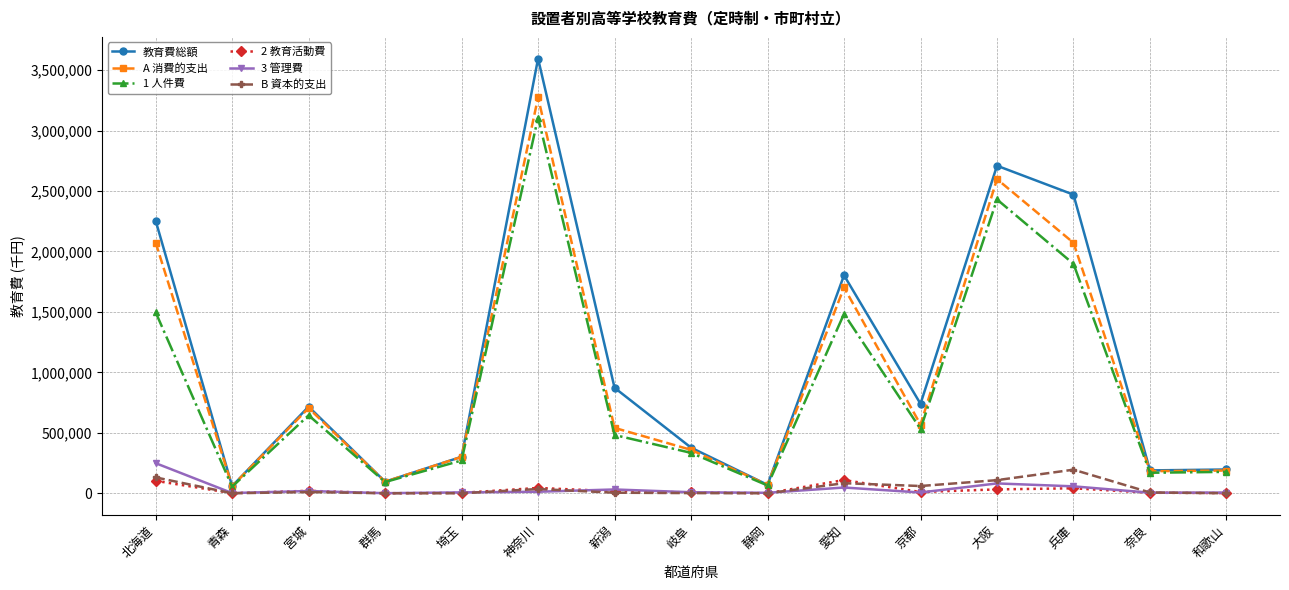

What is the spread (max minus min) of values at 岐阜?

375879